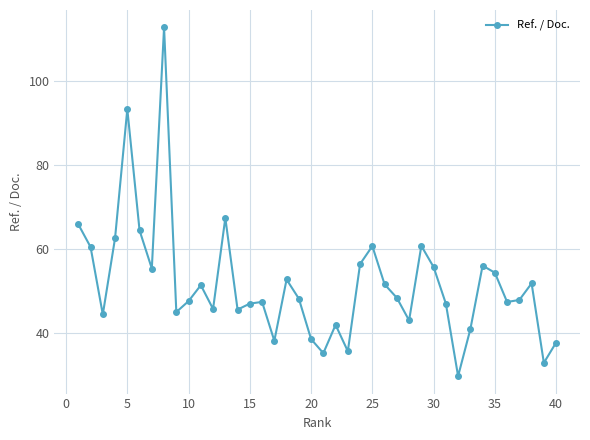

What is the greatest value displayed?

112.7